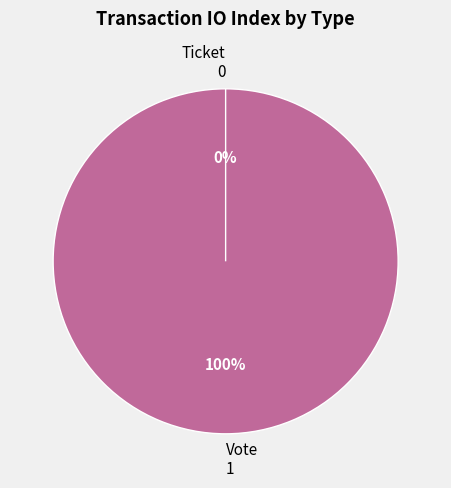

Count the number of slices in the pie.

2